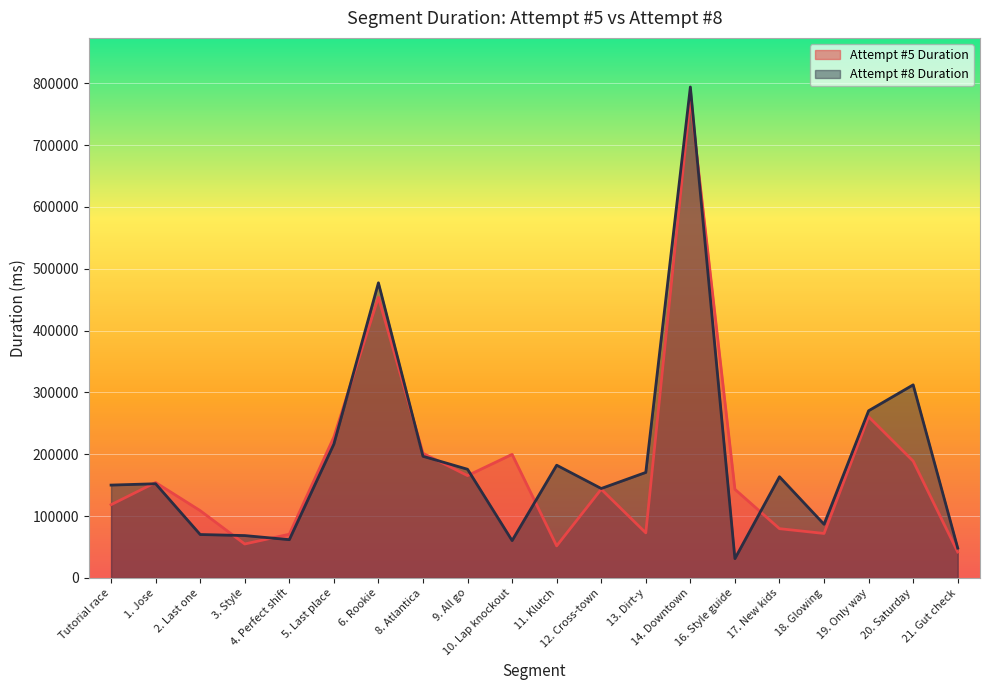

Which series has the largest total across all categories?

Attempt #8 Duration